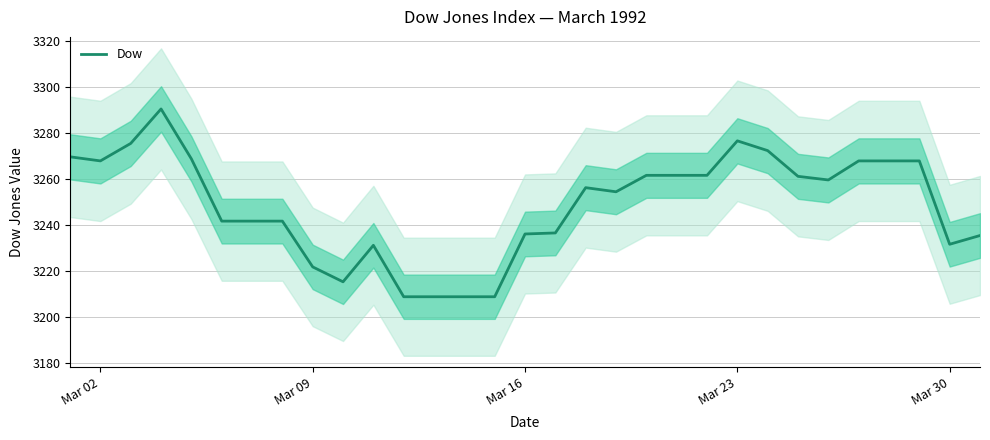

The value at Mar 16 is 5674.3. True or false?

False